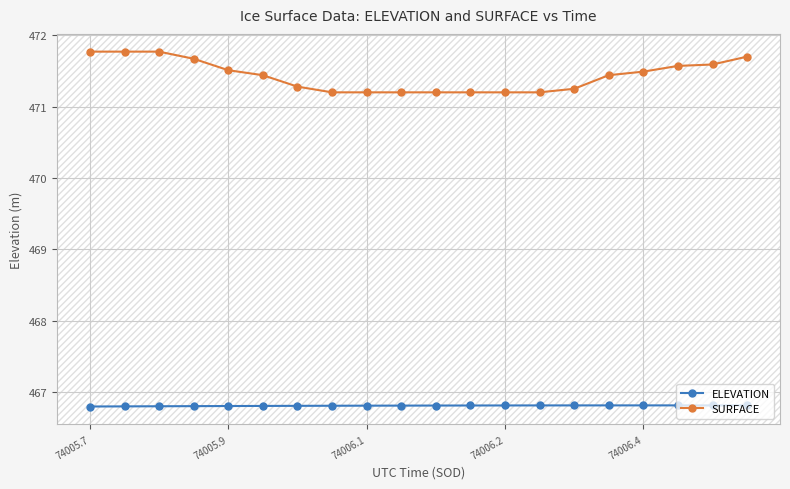

What is the value of the ELEVATION point at the 17th from the left?

466.8